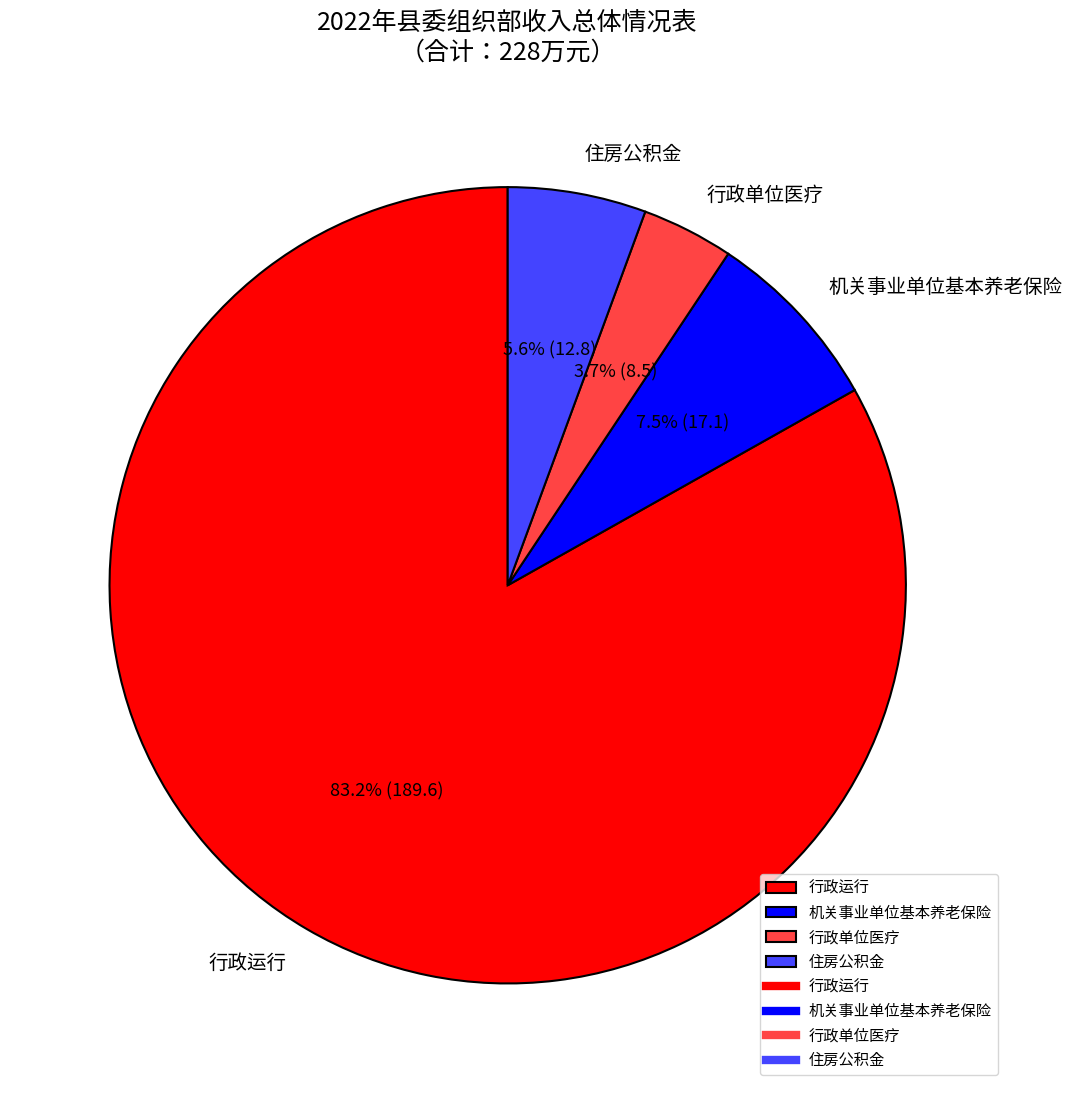

Does 住房公积金 represent more than half of the total?

No